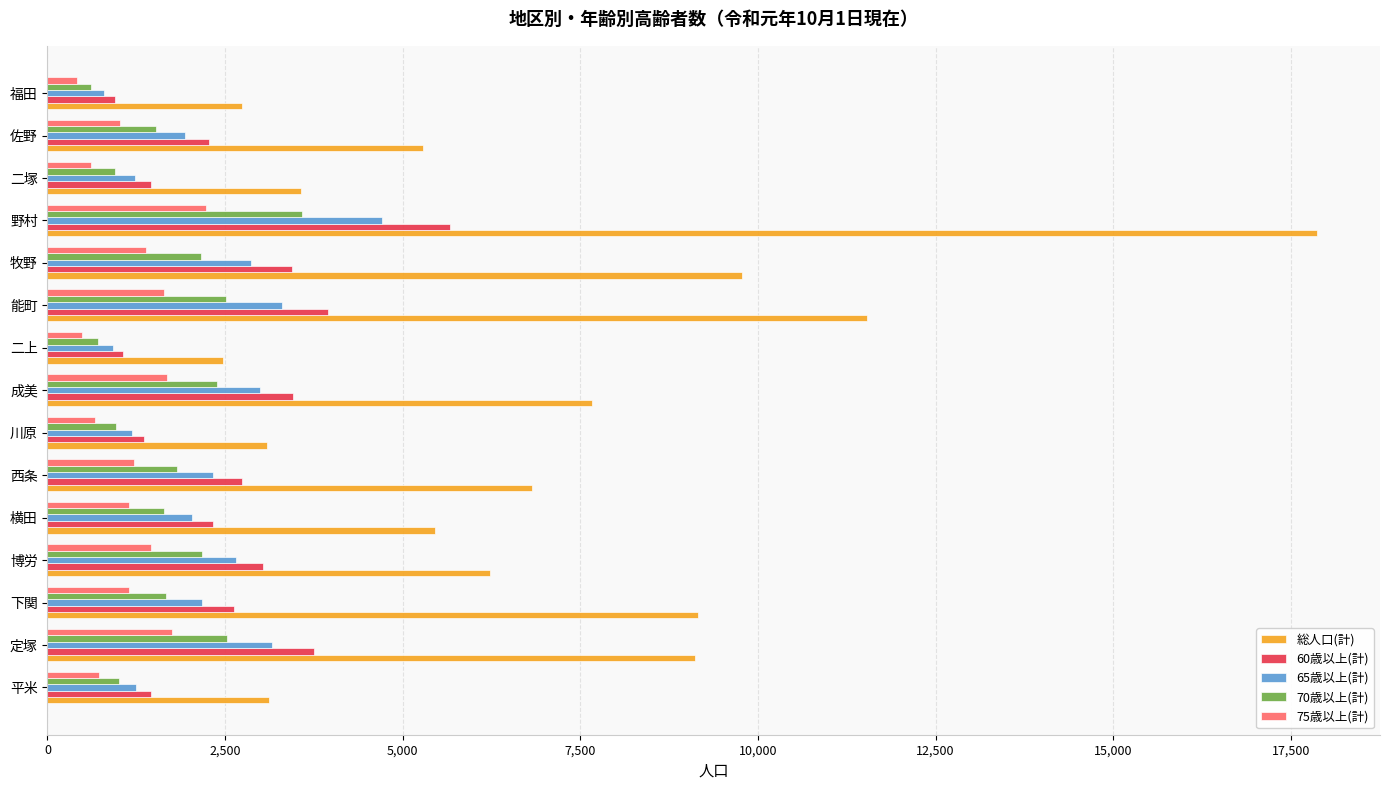

Which series has the largest total across all categories?

総人口(計)